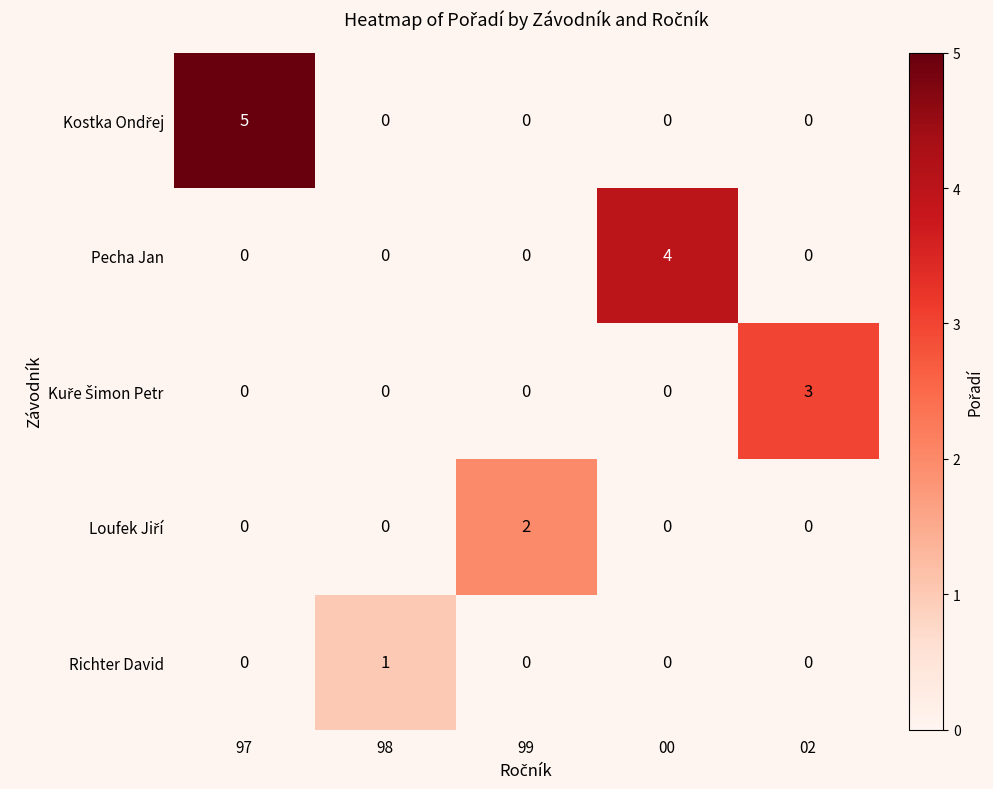

Count the number of categories in the chart.

5